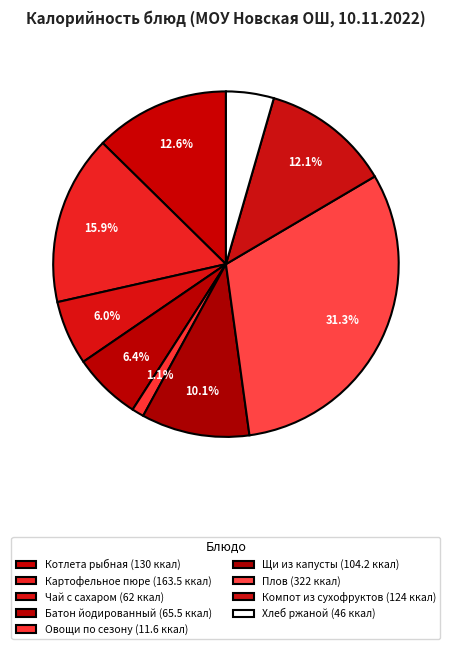

How many slices are in this pie chart?

9